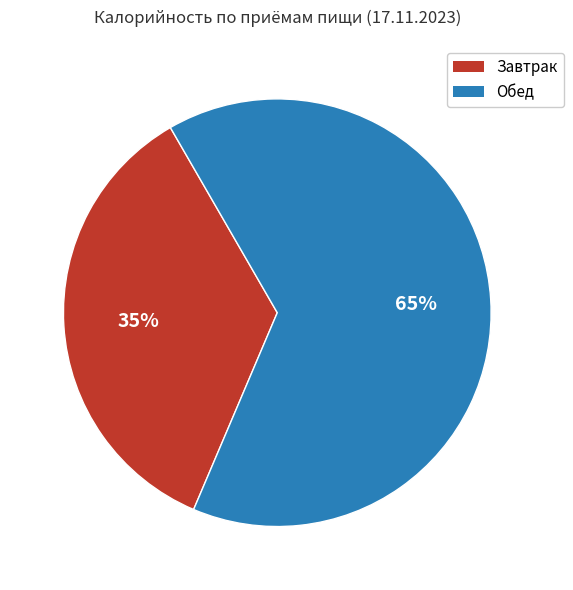

Does Завтрак represent more than half of the total?

No